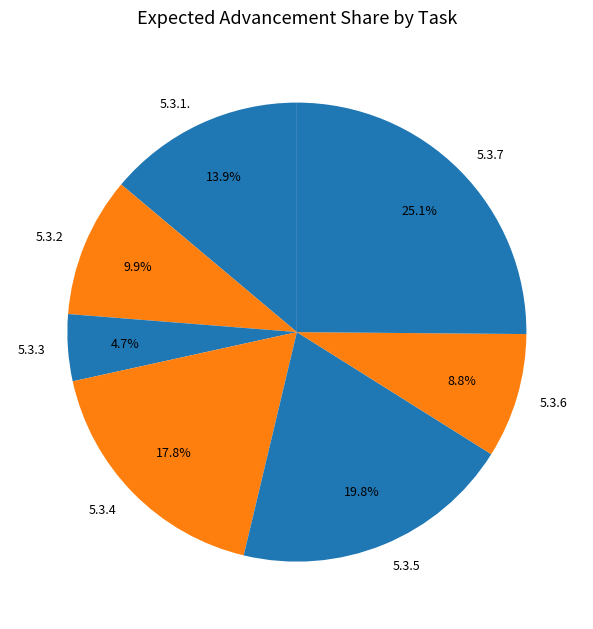

Which slice is the largest?

5.3.7